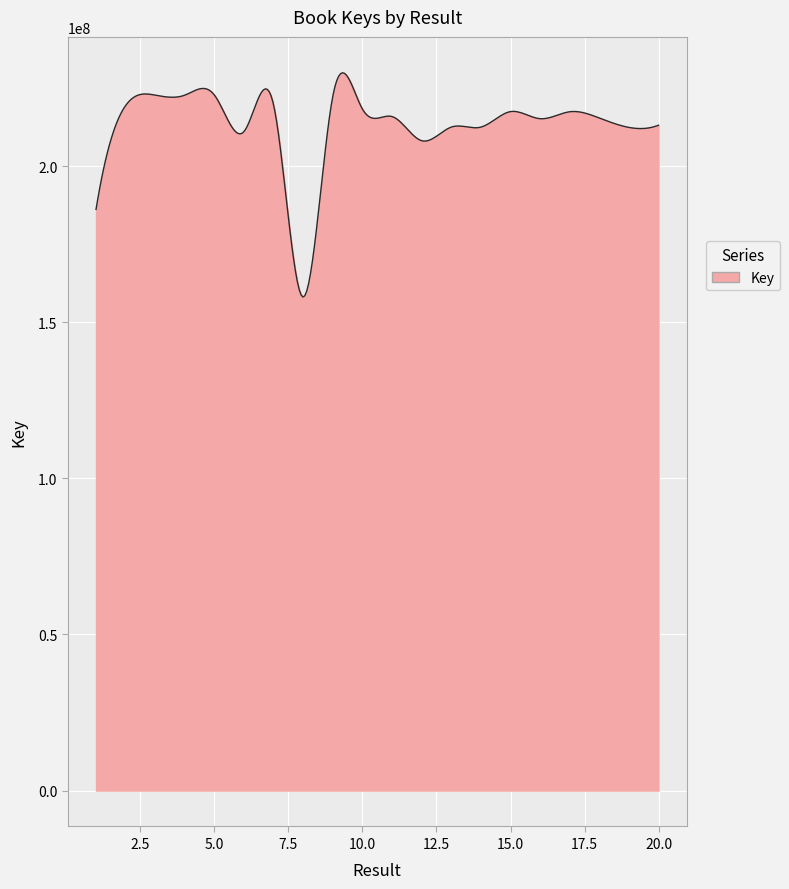

What is the maximum value shown in the chart?

229891861.9